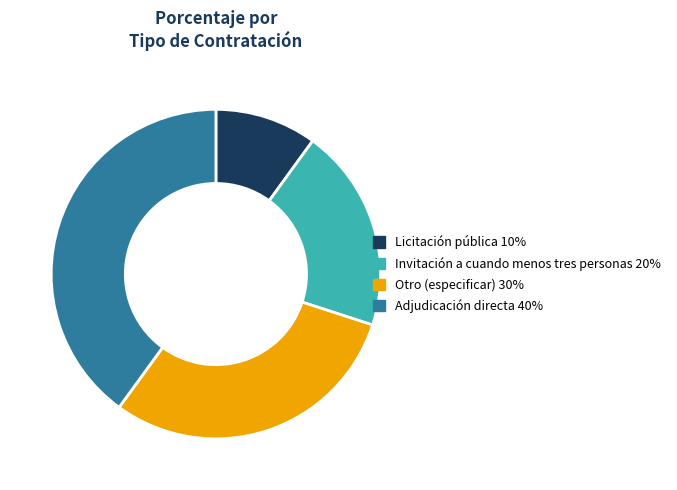

Is there a majority slice in this chart?

No